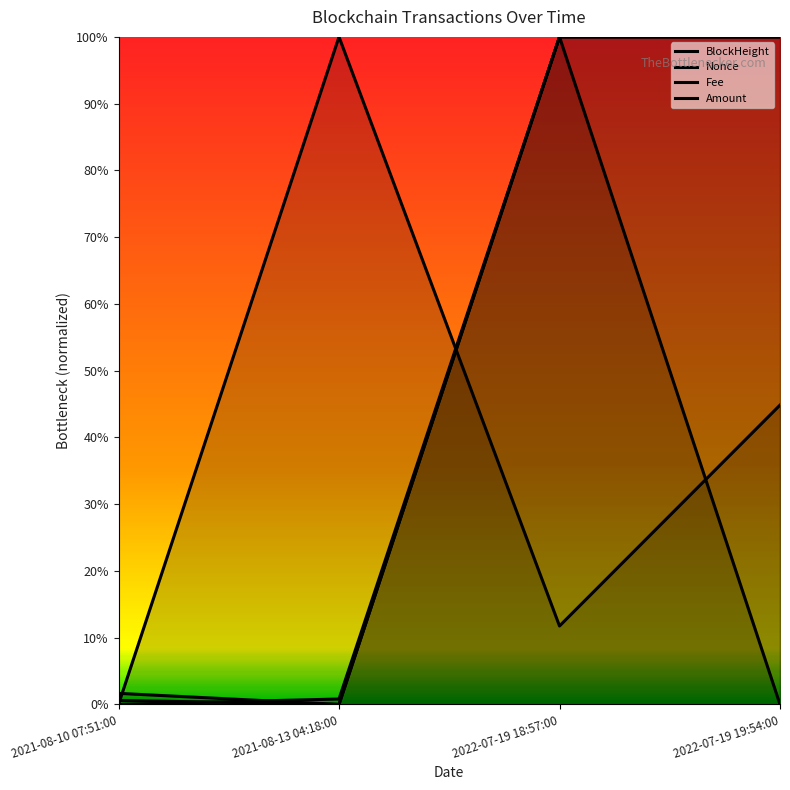

Reading left to right, extract all data points from this chart.

BlockHeight: 2021-08-10 07:51:00=0.0	2021-08-13 04:18:00=0.0	2022-07-19 18:57:00=1.0	2022-07-19 19:54:00=1.0
Nonce: 2021-08-10 07:51:00=0.0	2021-08-13 04:18:00=0.0	2022-07-19 18:57:00=1.0	2022-07-19 19:54:00=0.0
Fee: 2021-08-10 07:51:00=0.0	2021-08-13 04:18:00=1.0	2022-07-19 18:57:00=0.1	2022-07-19 19:54:00=0.4
Amount: 2021-08-10 07:51:00=0.0	2021-08-13 04:18:00=0.0	2022-07-19 18:57:00=1.0	2022-07-19 19:54:00=1.0